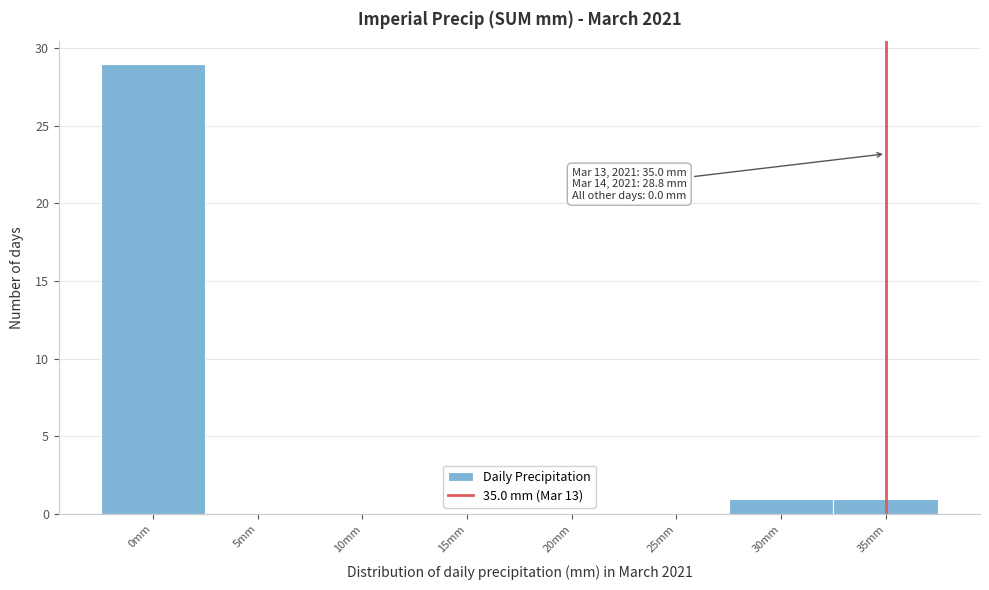

Over which range of the x-axis is the bar tallest?

-2.5 to 2.5